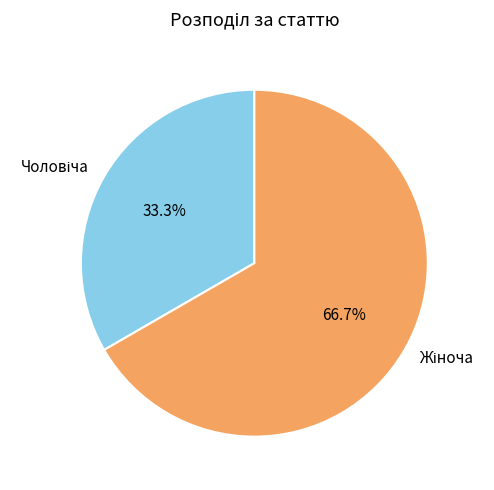

Does any single category account for the majority?

Yes